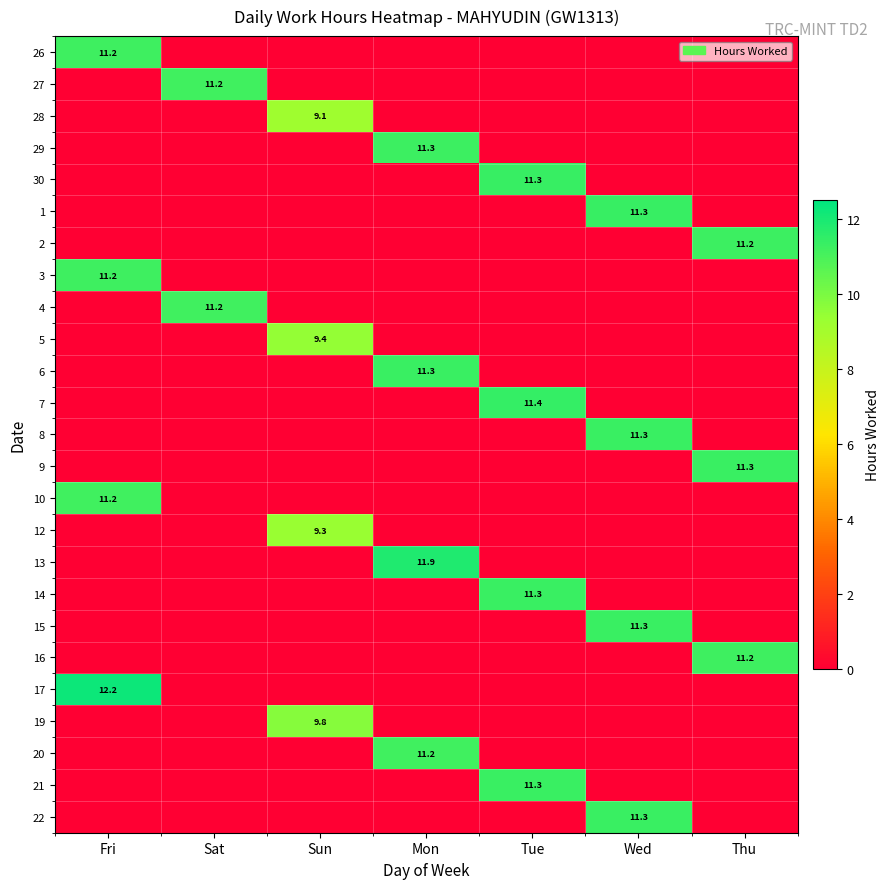

True or false: 21 has a value of 11.3 at Tue.

True